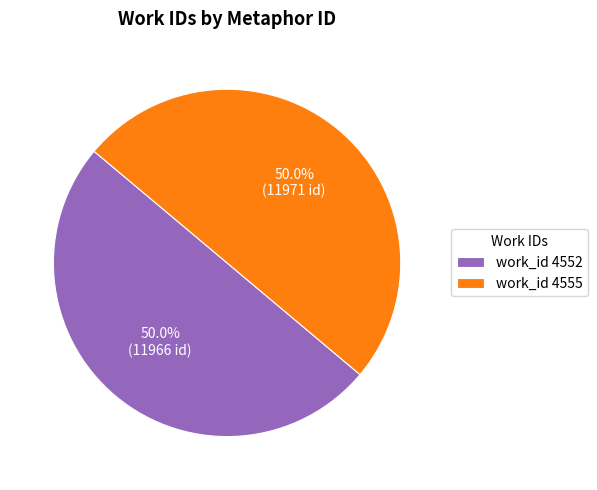

What is the ratio of the value at work_id 4555 to the value at work_id 4552?

1.0